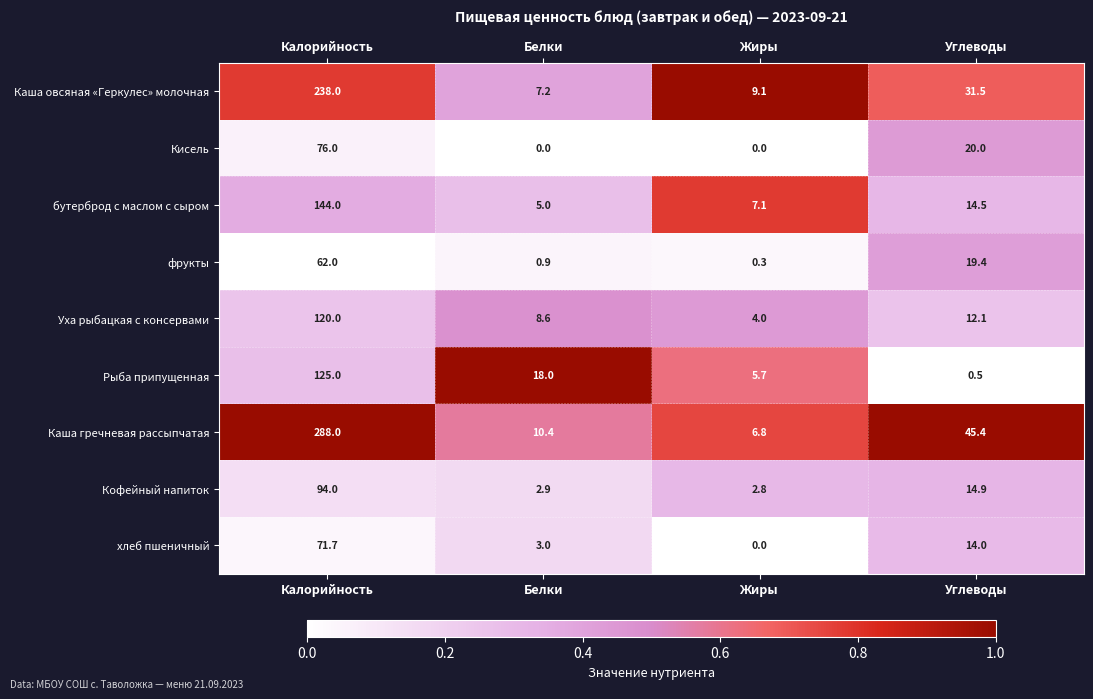

Rank the categories by бутерброд с маслом с сыром value from lowest to highest.

Белки, Жиры, Углеводы, Калорийность